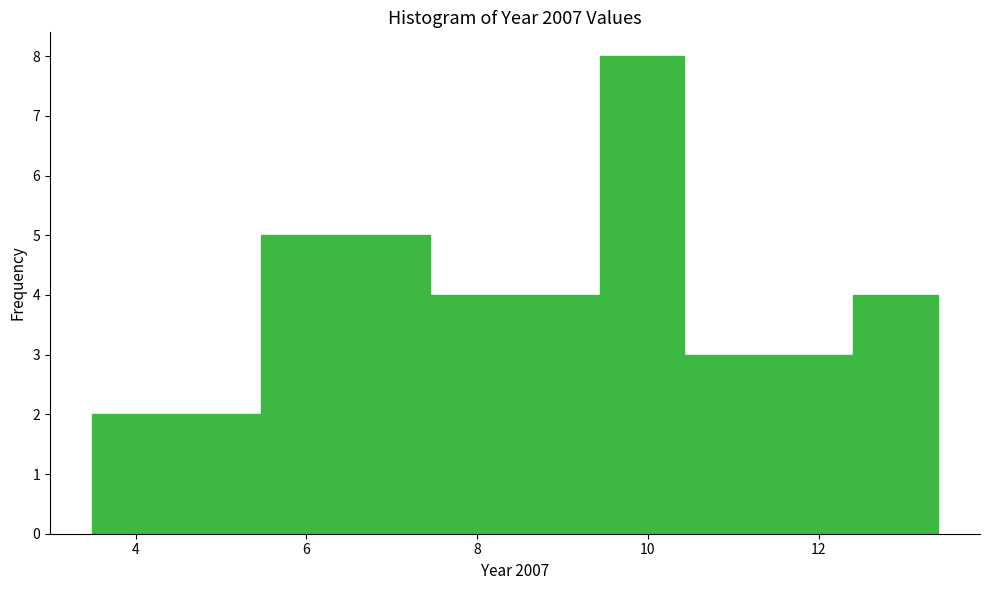

Reading left to right, transcribe this chart: for each bar, give the range it covers on the x-axis and its height. Neither the bar edges nor the heights are printed on the chart, so give them approximately, as read against the axes.

3.4 to 4.4: 2
4.4 to 5.4: 2
5.4 to 6.4: 5
6.4 to 7.4: 5
7.4 to 8.4: 4
8.4 to 9.4: 4
9.4 to 10.4: 8
10.4 to 11.4: 3
11.4 to 12.4: 3
12.4 to 13.4: 4